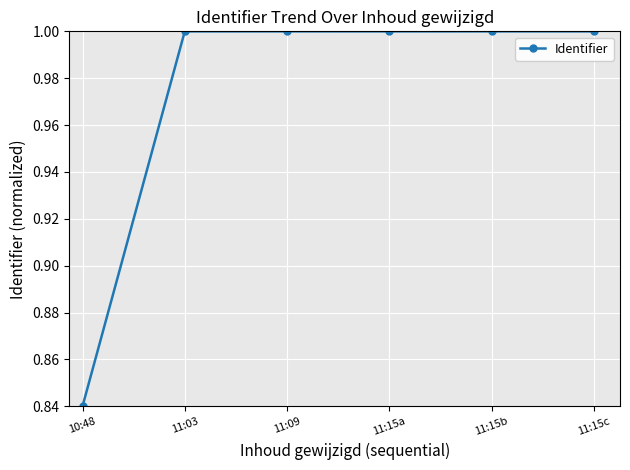

What is the difference between the values at 11:15a and 10:48?

0.2